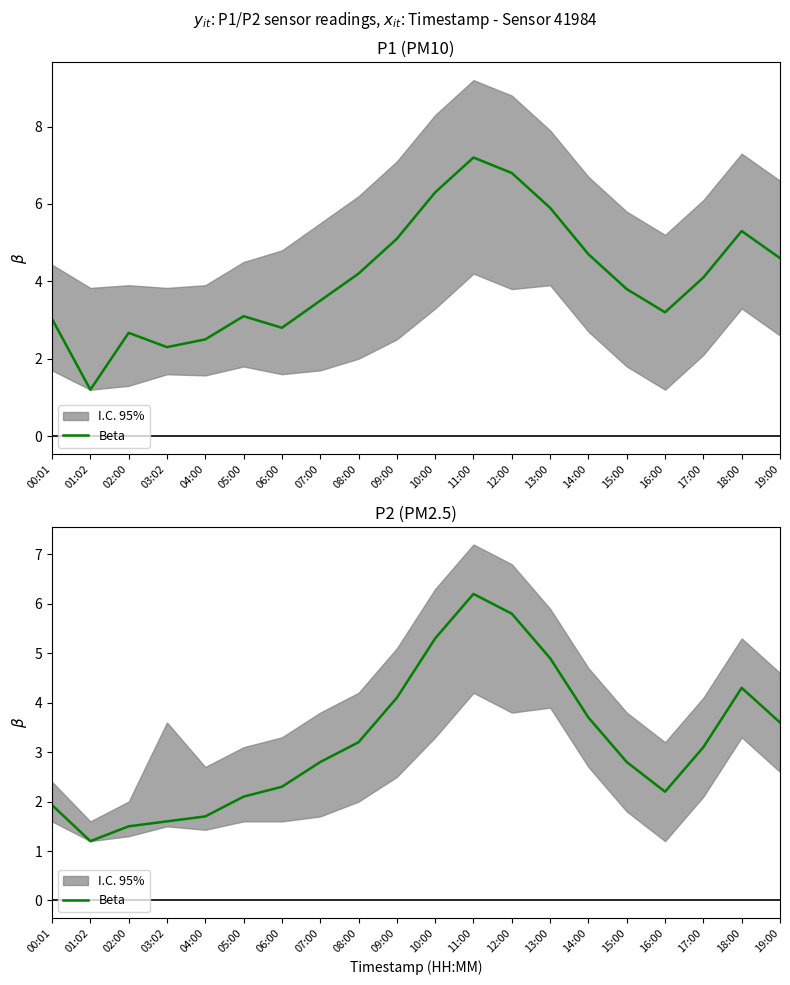

What is the sum of all values?

64.3